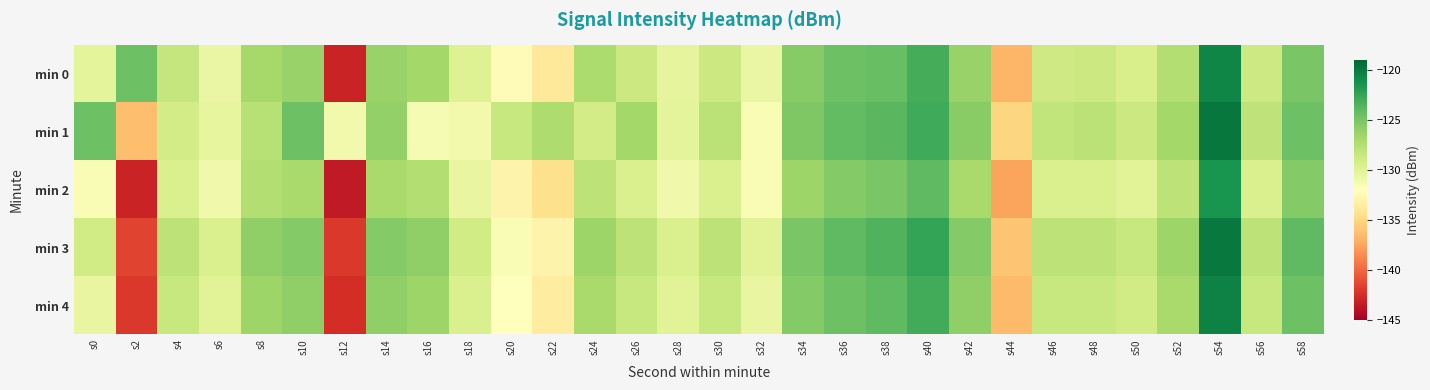

At s26, list the series in order from smallest to largest.

min 2, min 0, min 4, min 3, min 1